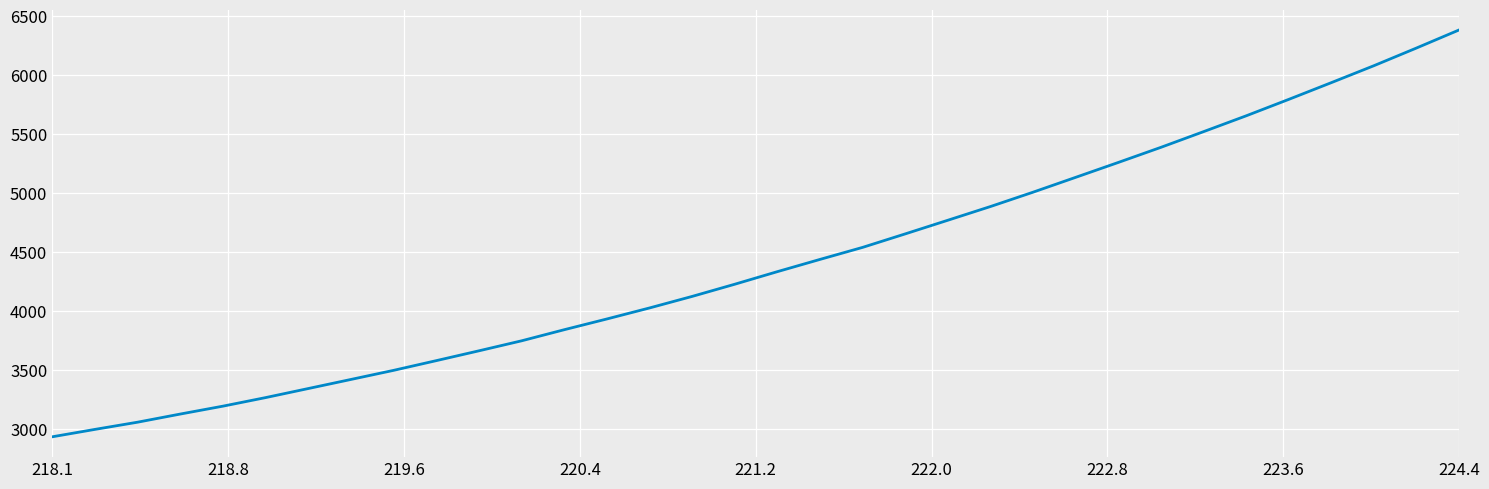

What is the smallest value displayed?

2932.3